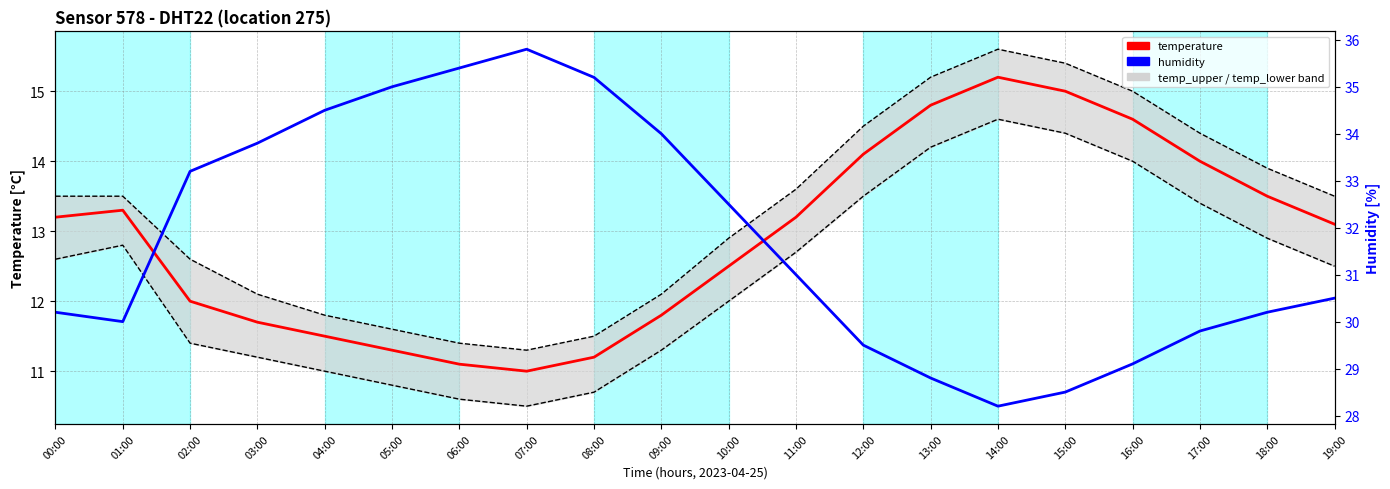

What is the label of the 12th point from the right?

08:00